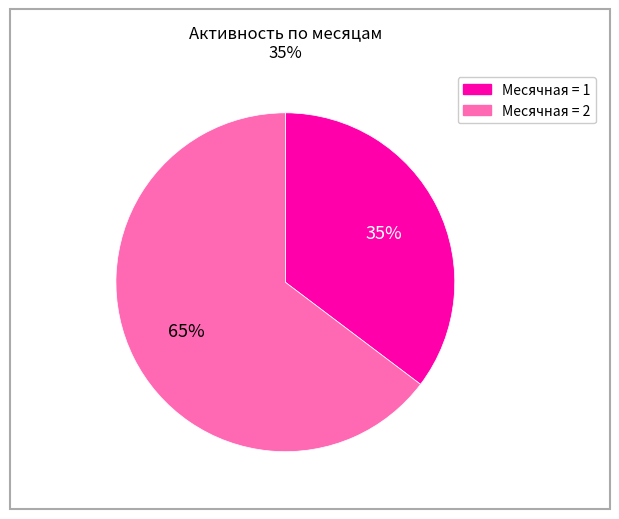

To the nearest percent, what is the average slice percentage?

50%